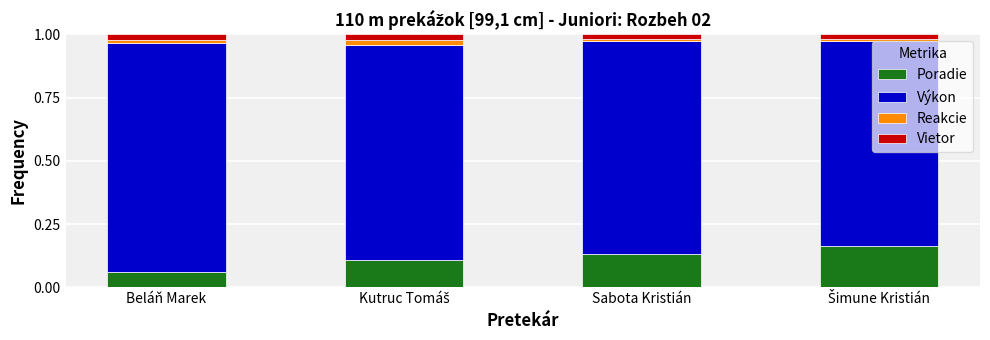

Which category has the lowest value in the Poradie series?

Beláň Marek